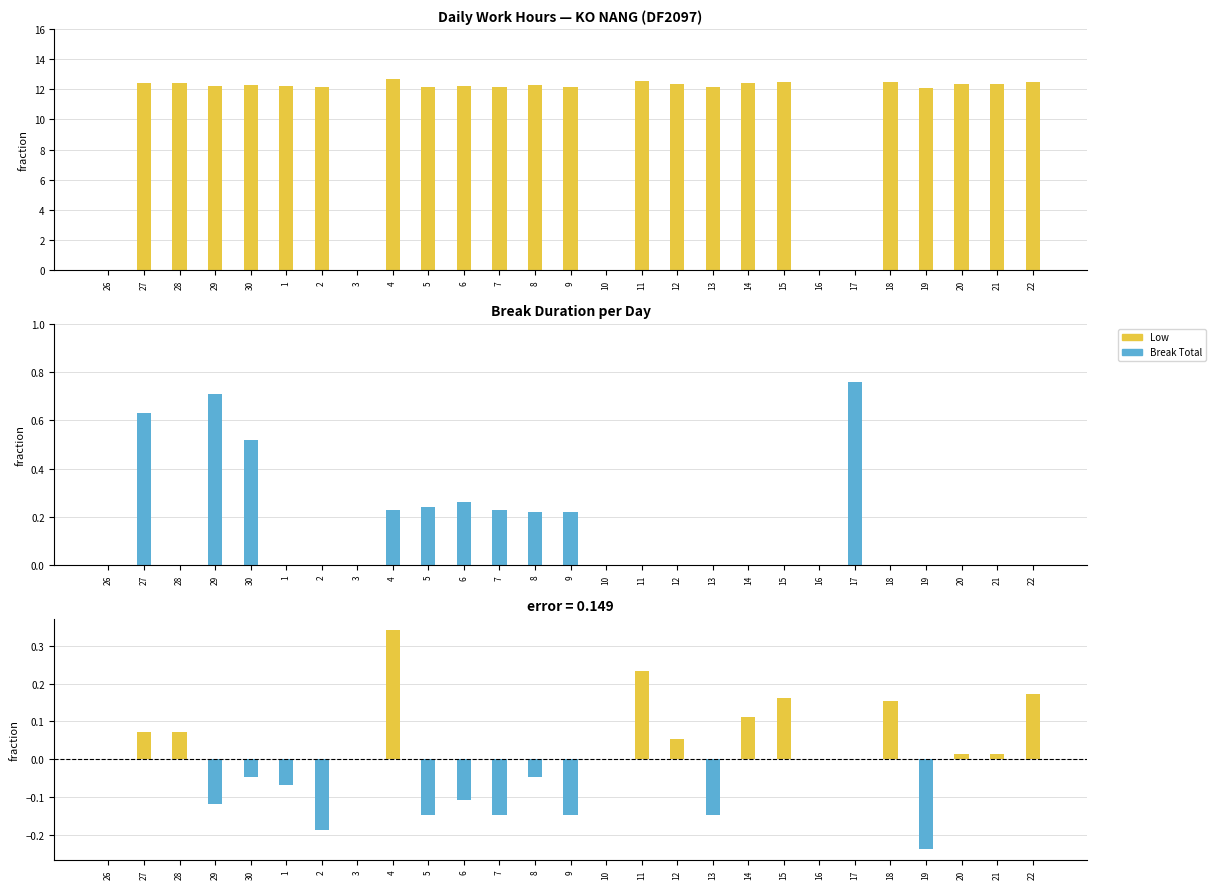

Rank the series by their maximum value, from lowest to highest.

Low - mean, Break_Total, Low